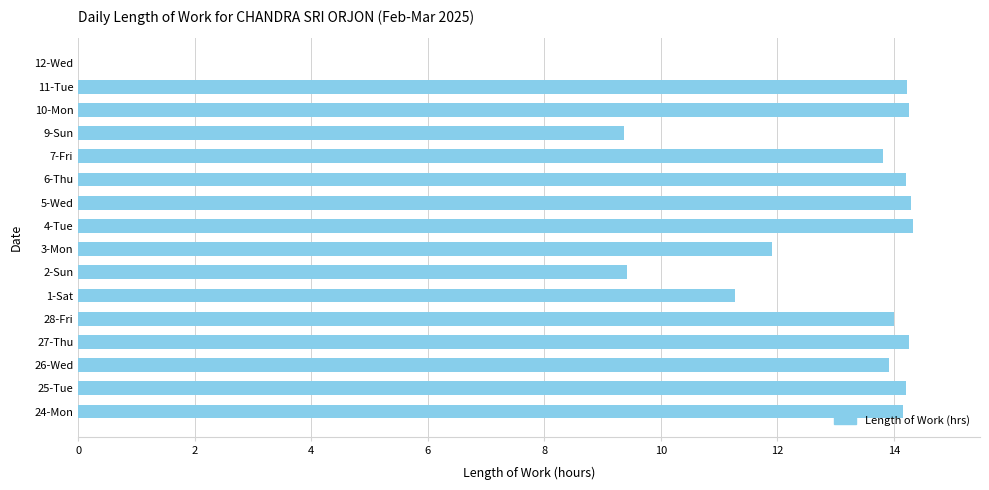

What is the greatest value displayed?

14.3